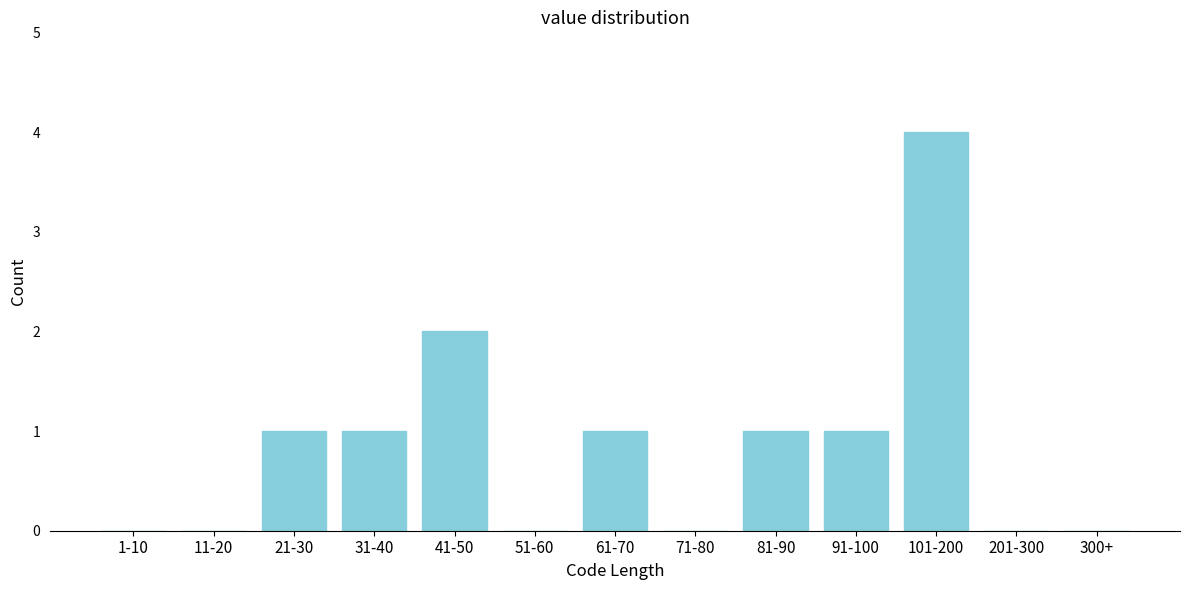

Reading right to left, transcribe all the data shown in this chart.

300+=0	201-300=0	101-200=4	91-100=1	81-90=1	71-80=0	61-70=1	51-60=0	41-50=2	31-40=1	21-30=1	11-20=0	1-10=0